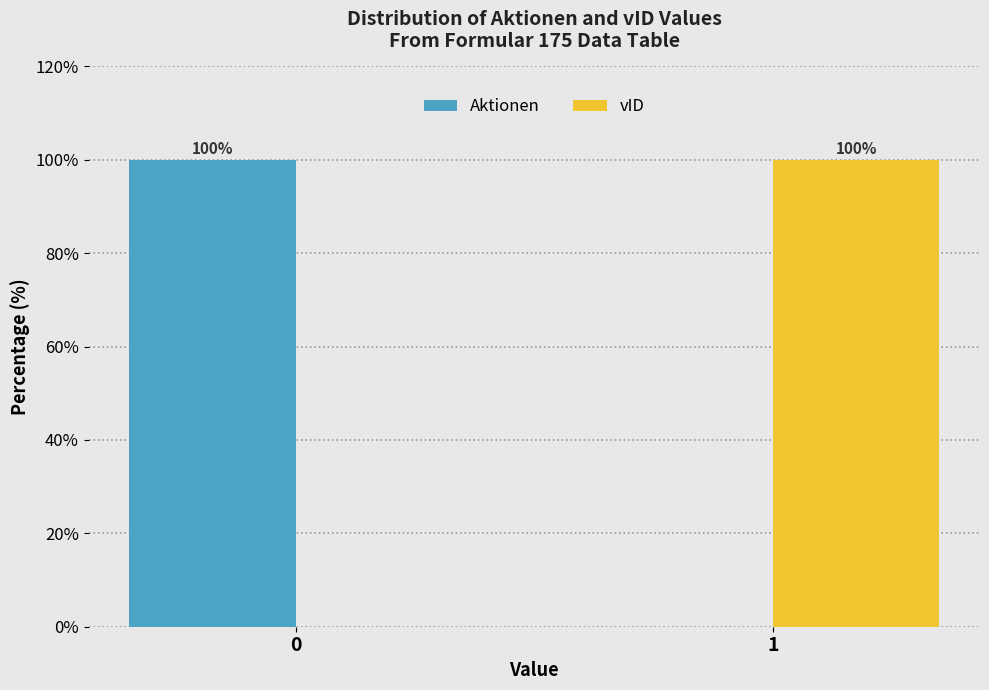

Reading right to left, extract all data points from this chart.

Aktionen: 1=0	0=100
vID: 1=100	0=0